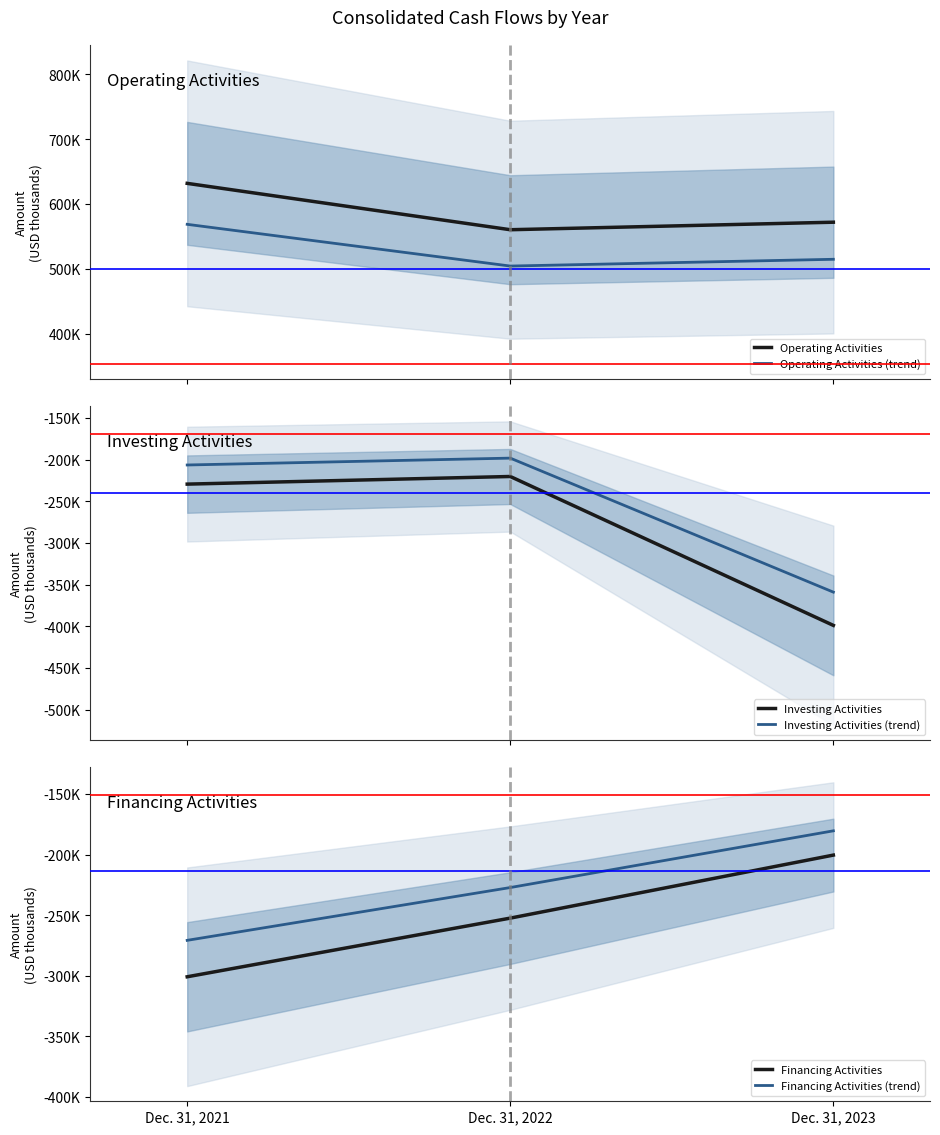

What are all the series names shown in the legend?

Operating Activities, Operating Activities (trend), Investing Activities, Investing Activities (trend), Financing Activities, Financing Activities (trend)